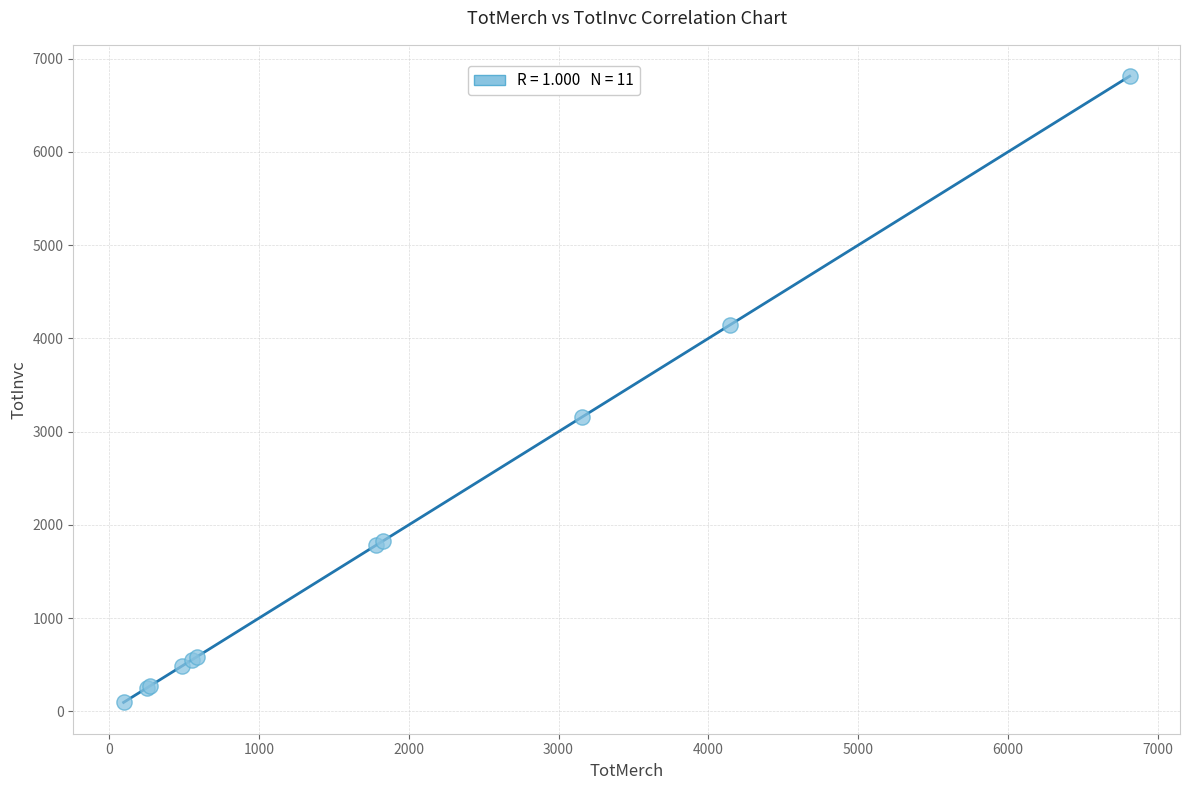

What Y value in the scatter plot is closest to 3454?

3153.6